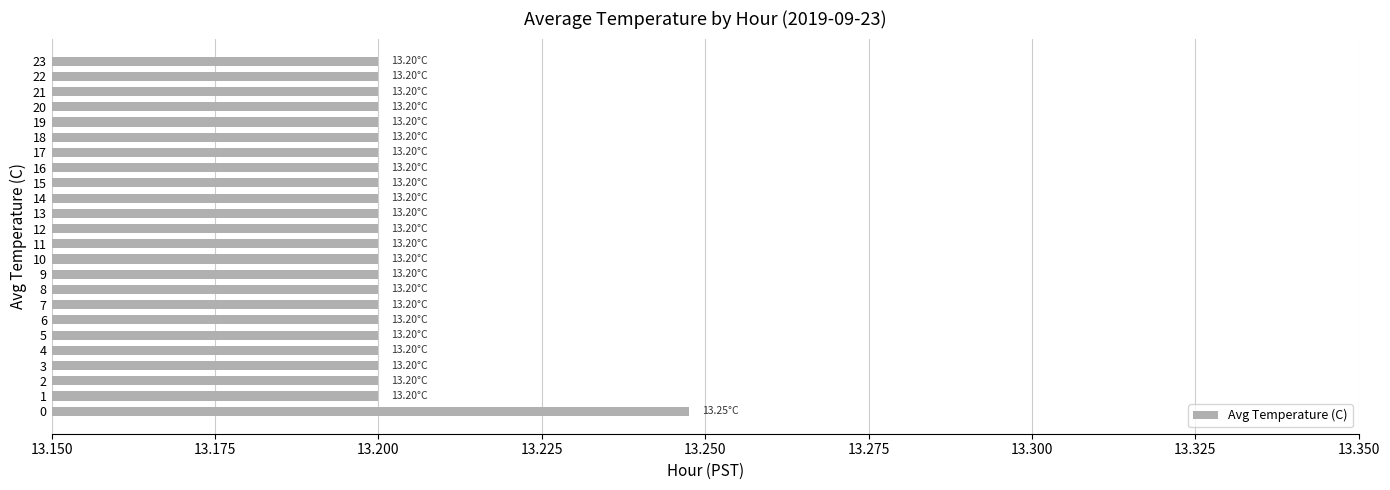

What is the sum of all values?

316.8